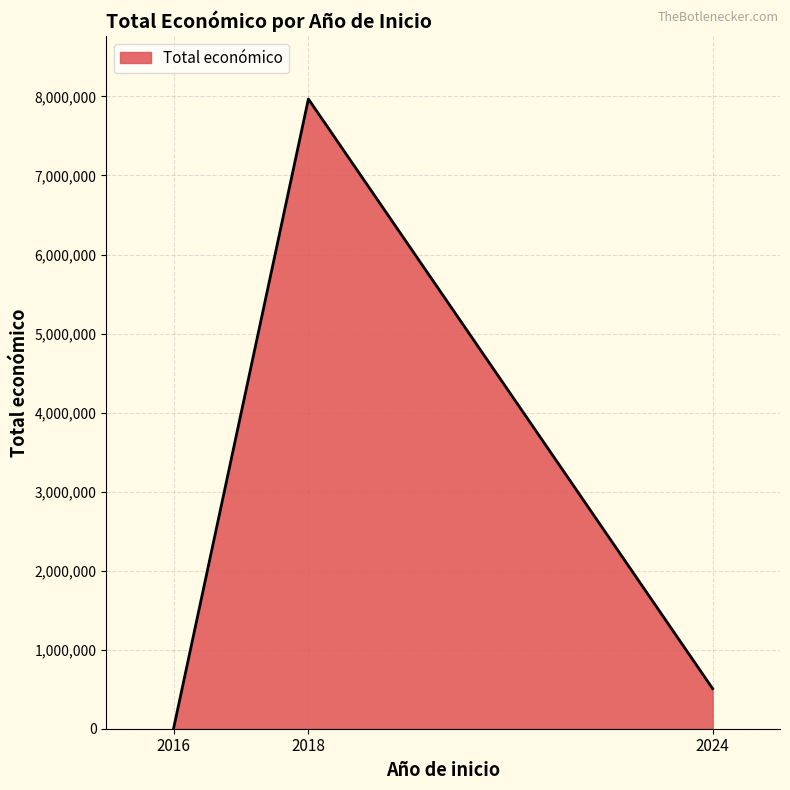

What is the change in value from 2018 to 2024?

-7460158